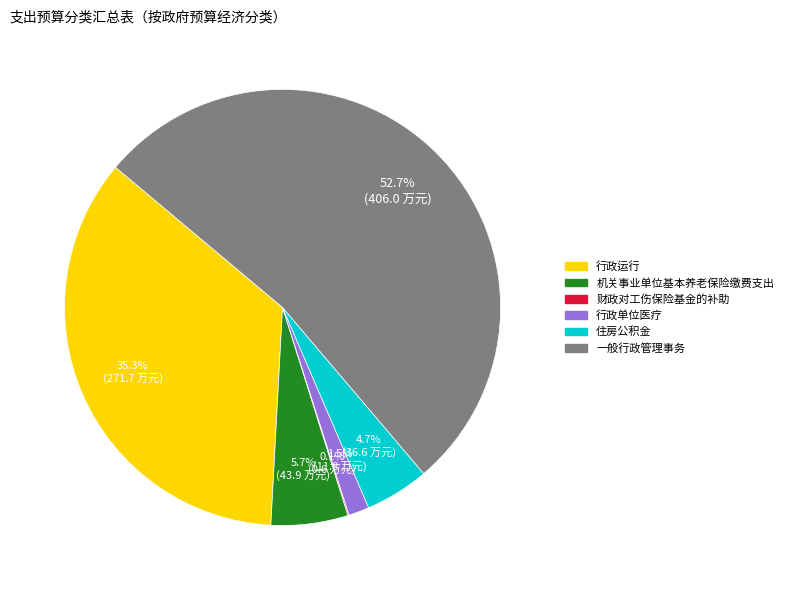

Between 机关事业单位基本养老保险缴费支出 and 行政单位医疗, which is larger?

机关事业单位基本养老保险缴费支出